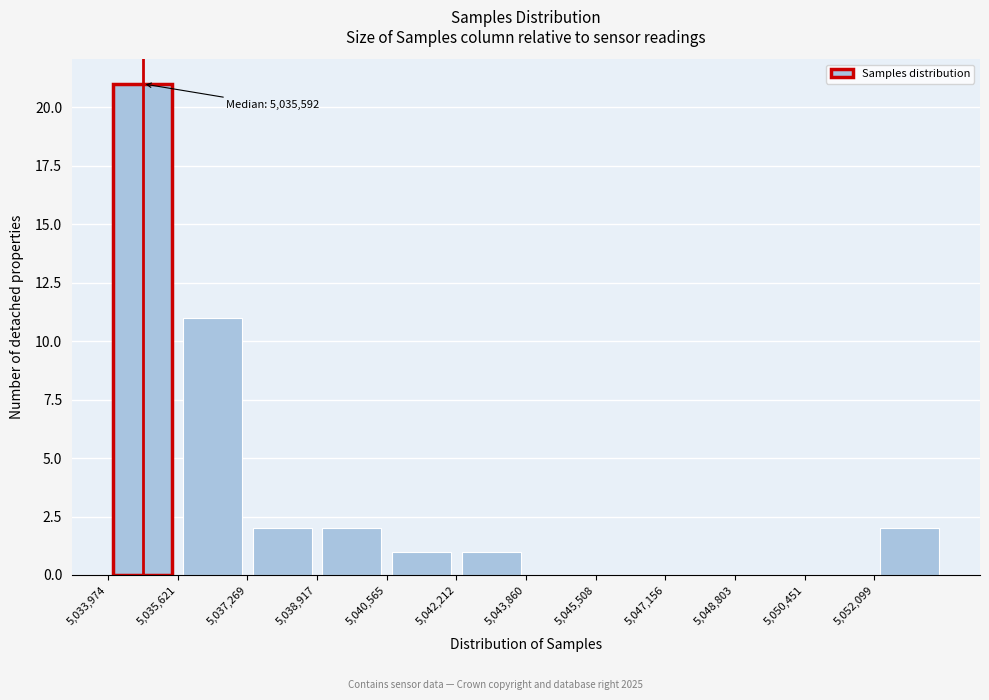

Over which range of the x-axis is the bar tallest?

5034000 to 5035600